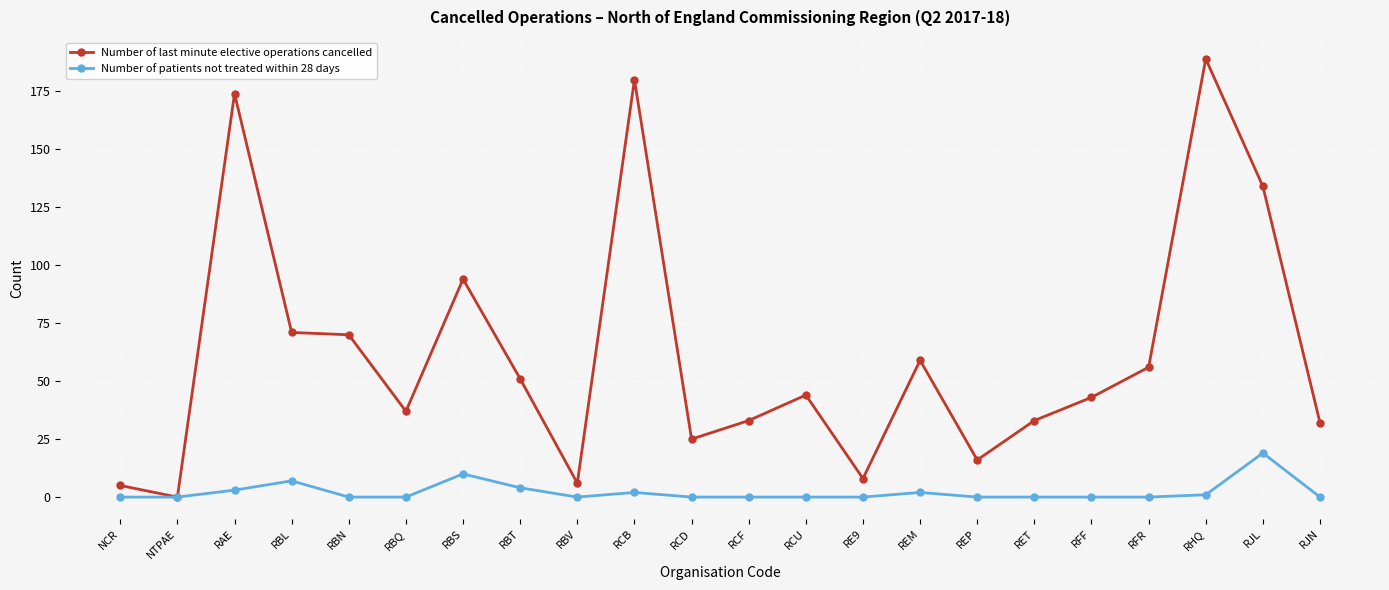

Rank the series at RBQ from lowest to highest value.

Number of patients not treated within 28 days, Number of last minute elective operations cancelled